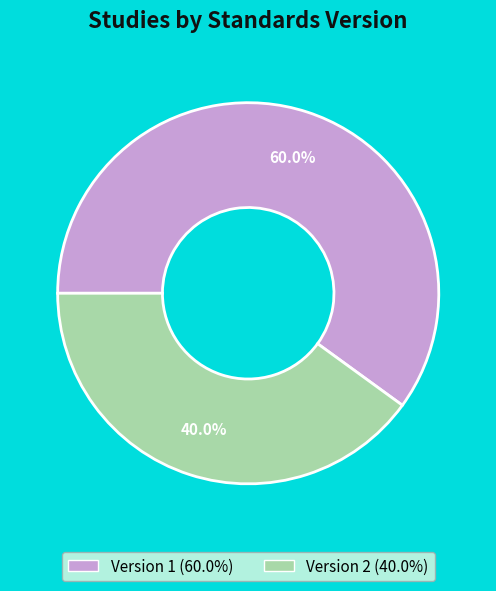

Is there a majority slice in this chart?

Yes